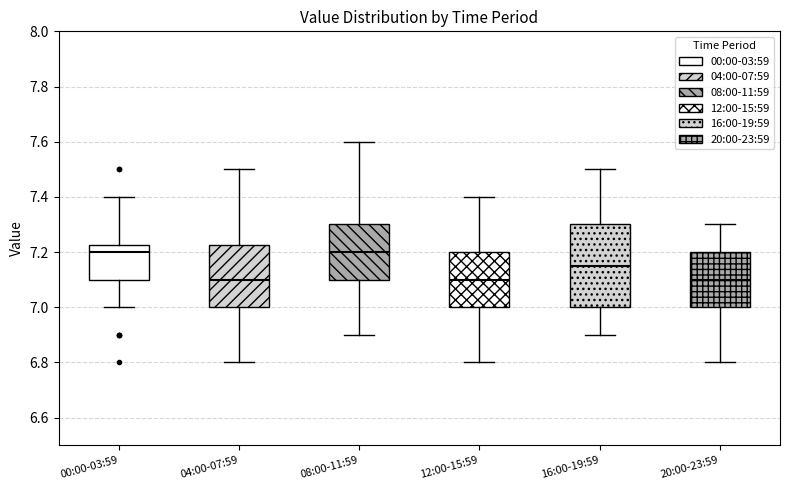

Reading left to right, transcribe this box plot: for each box, give where its median line is, the range the box spans, and where its two whiskers end, as read against the y-axis. The values are not printed on the chart, so give them approximately, as read against the axis.

00:00-03:59: median 7.20, box 7.10 to 7.22, whiskers 7.00 to 7.40
04:00-07:59: median 7.10, box 7.00 to 7.22, whiskers 6.80 to 7.50
08:00-11:59: median 7.20, box 7.10 to 7.30, whiskers 6.90 to 7.60
12:00-15:59: median 7.10, box 7.00 to 7.20, whiskers 6.80 to 7.40
16:00-19:59: median 7.16, box 7.00 to 7.30, whiskers 6.90 to 7.50
20:00-23:59: median 7.10, box 7.00 to 7.20, whiskers 6.80 to 7.30